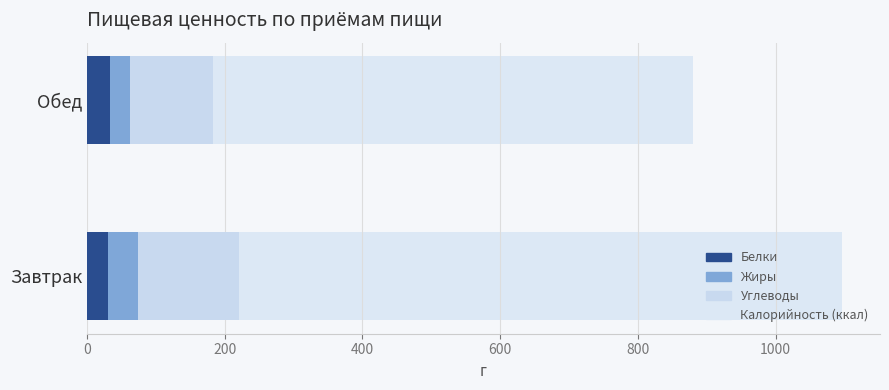

The value of Жиры at Завтрак is 43.3. True or false?

True